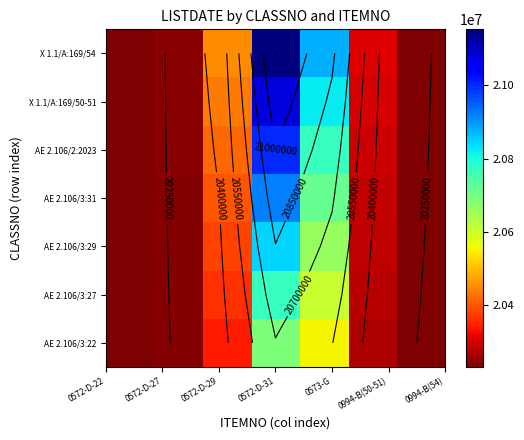

What is the difference between the maximum and minimum values in the AE 2.106/3:22 series?

461526.9